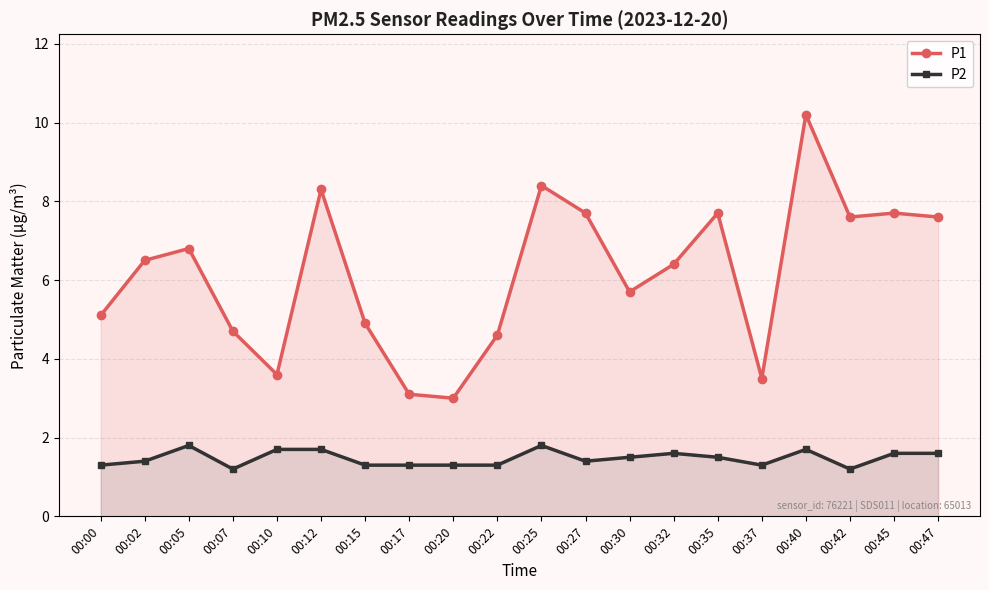

How many data points in P1 are above 6?

11